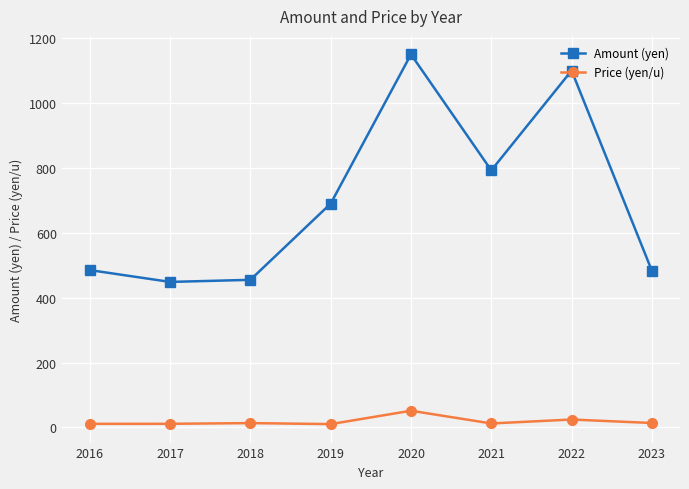

Which series has the largest total across all categories?

Amount (yen)